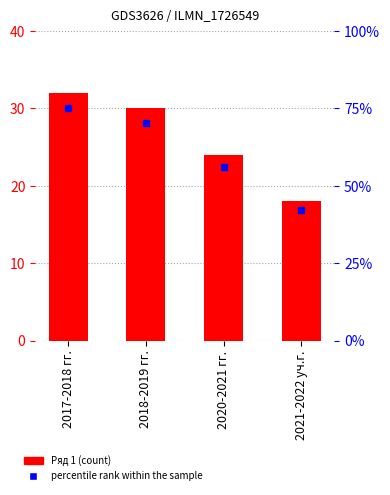

What is the sum of all Ряд 1 values?

104.0